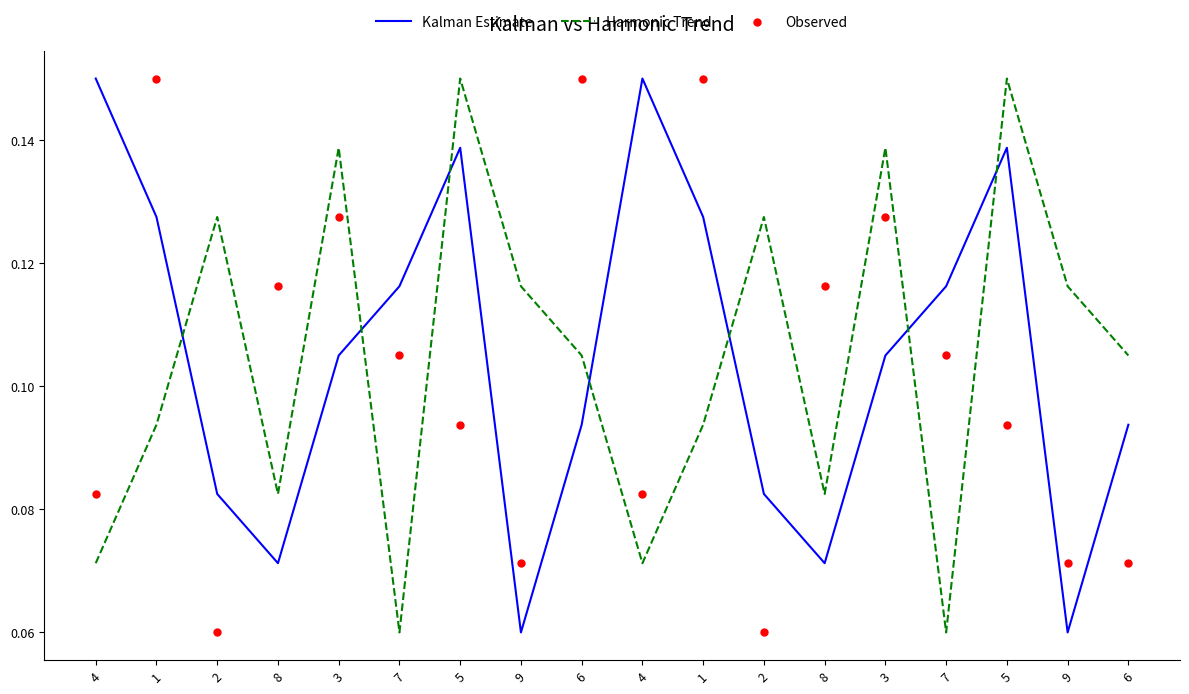

Which series has the widest spread of Y values?

Kalman Estimate